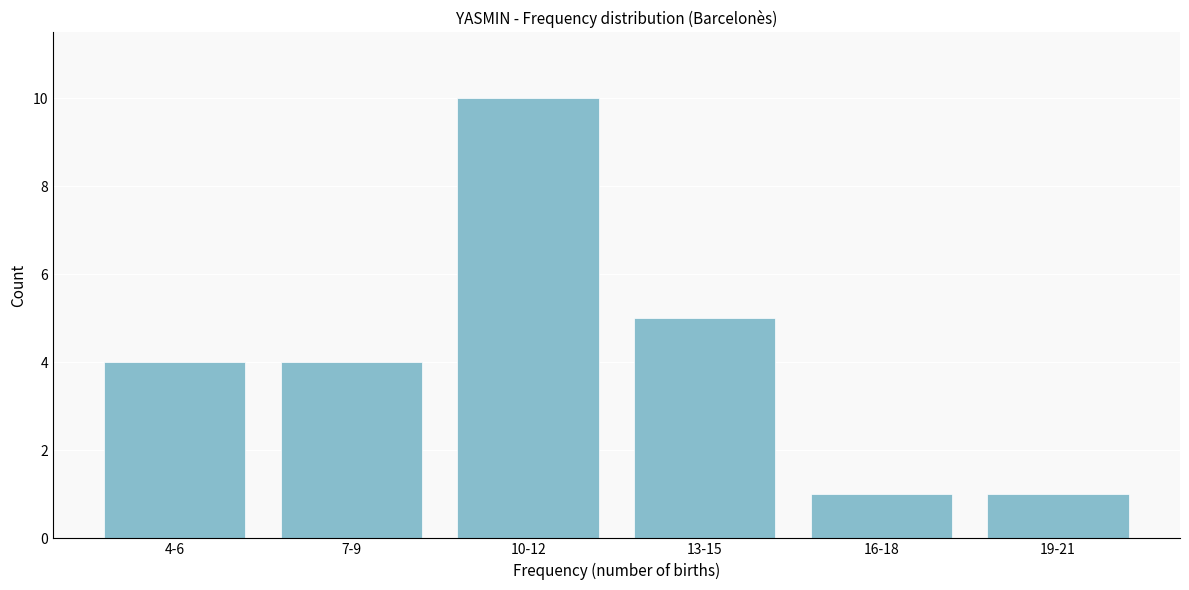

Reading left to right, what are all the values shown in this chart?

4-6=4	7-9=4	10-12=10	13-15=5	16-18=1	19-21=1